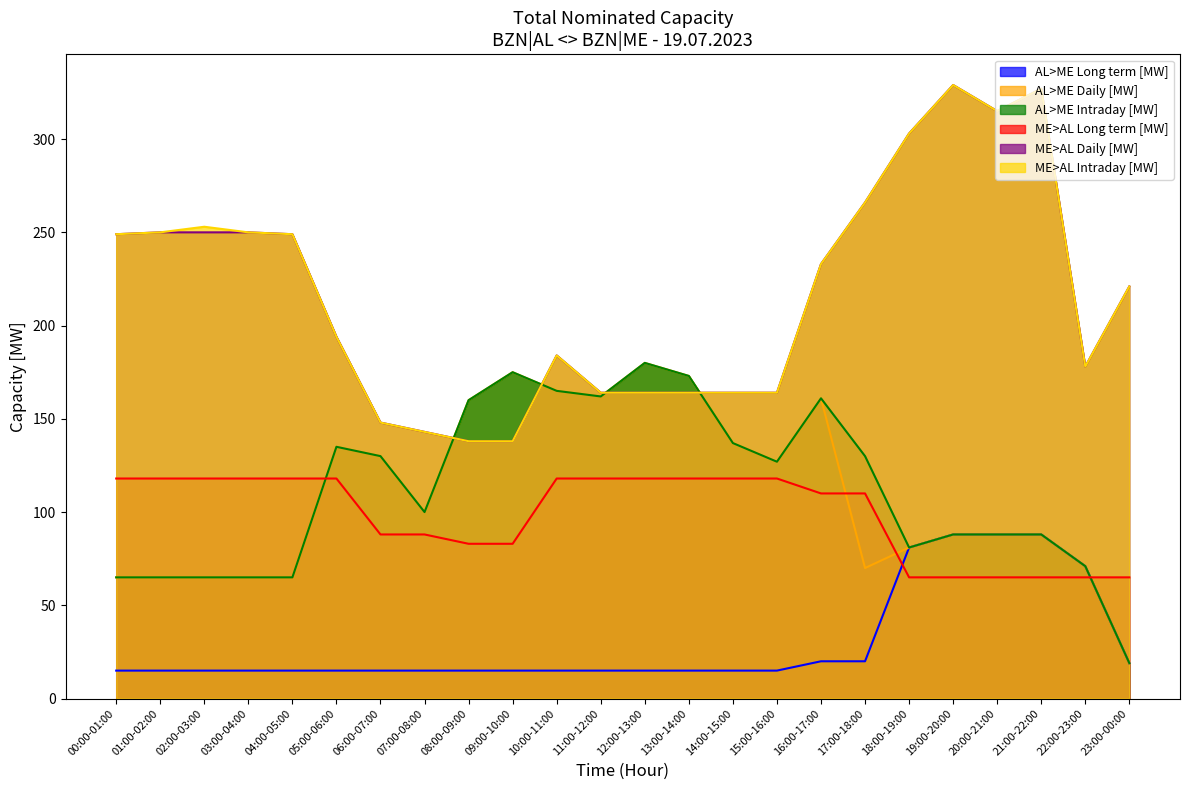

Is the value of AL>ME Daily [MW] at 11:00-12:00 greater than the value of AL>ME Long term [MW] at 02:00-03:00?

Yes